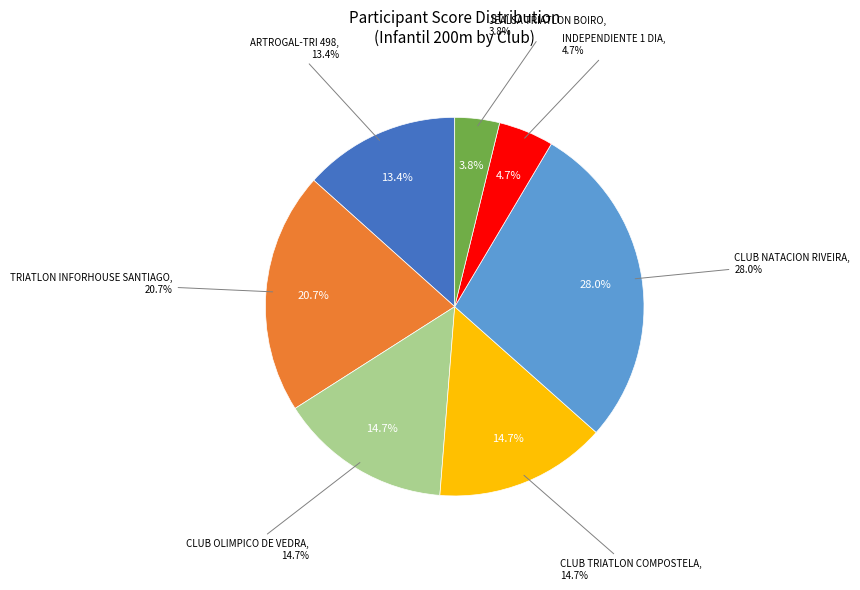

Is JORGE the majority of the pie?

No